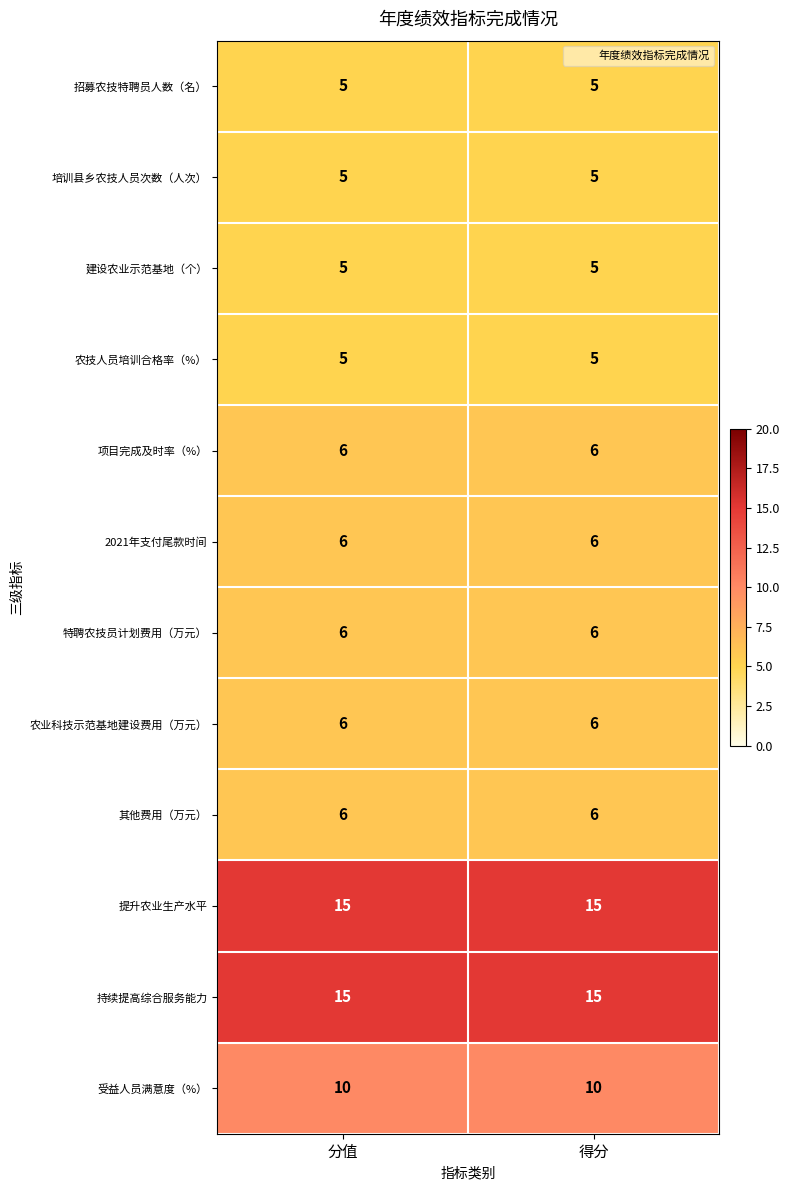

What is the total value across all series at 得分?

90